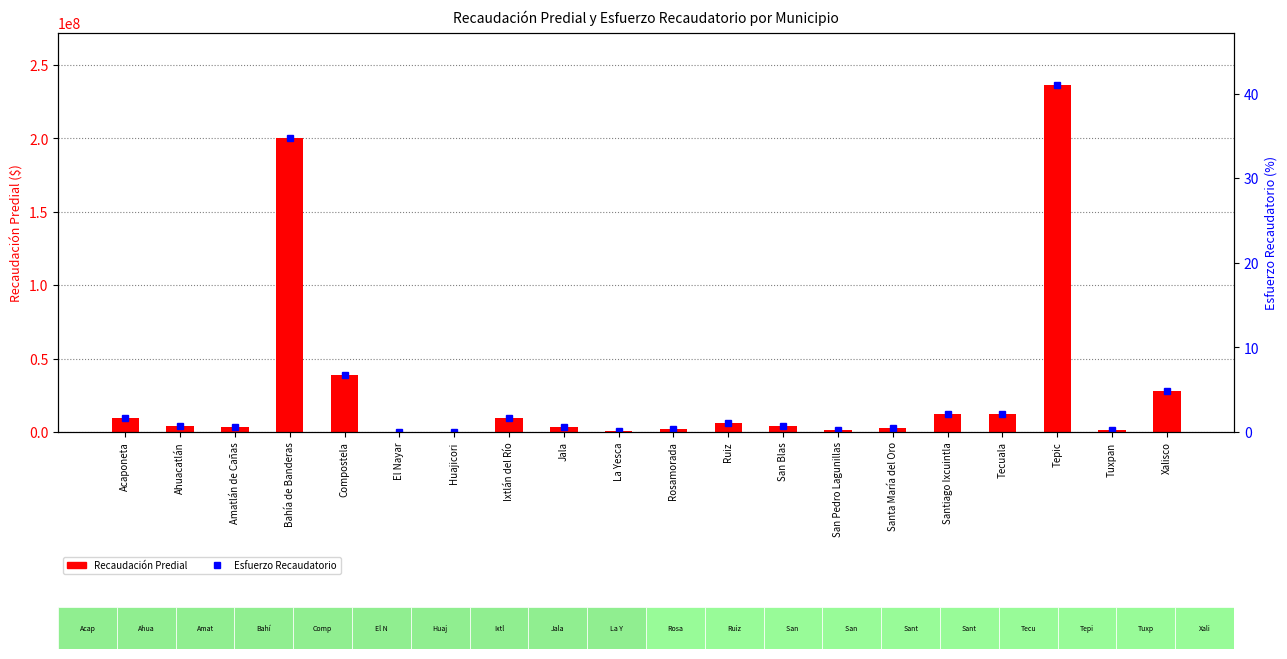

What is the label of the 11th bar from the left?

Rosamorada